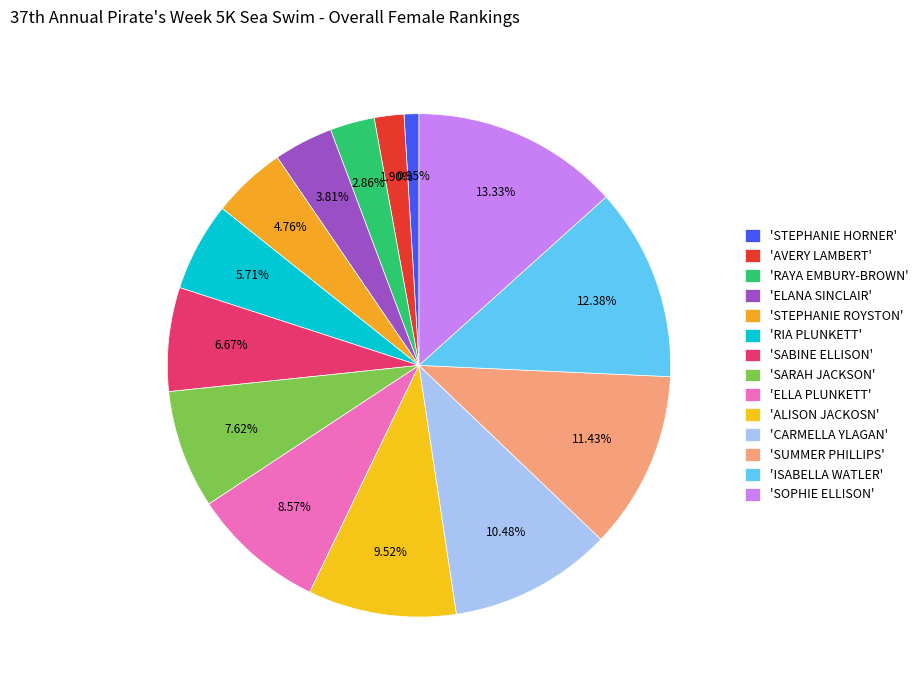

To the nearest percent, what is the average slice percentage?

7%